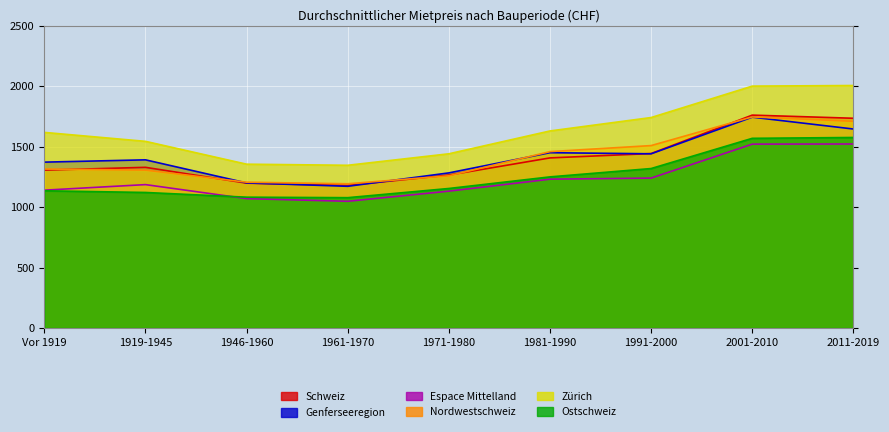

At which label is Genferseeregion closest to 1458?

1981-1990